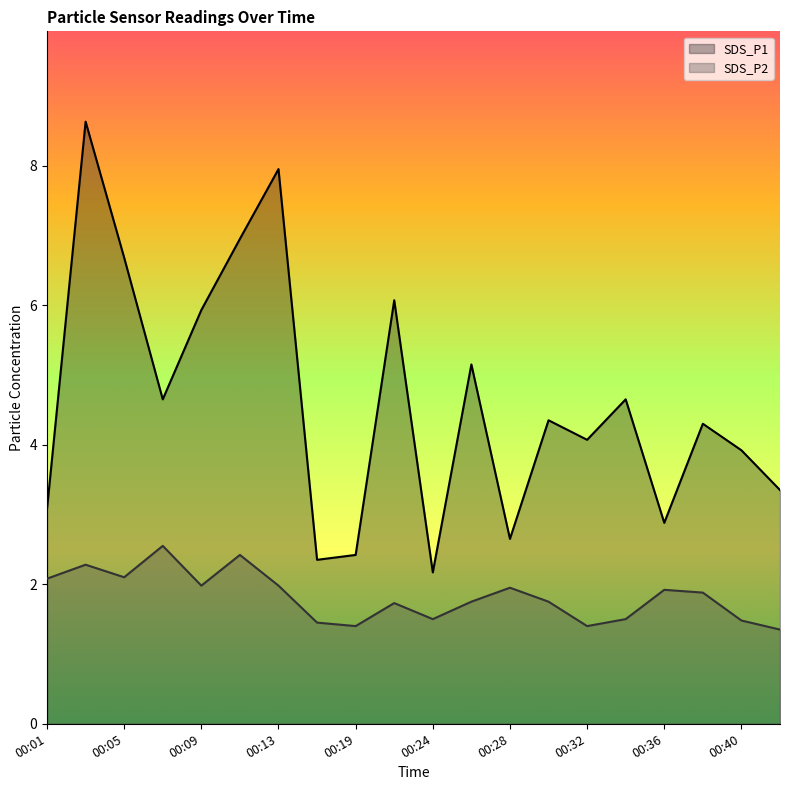

What is the difference between the SDS_P2 values at 00:05 and 00:11?

0.3